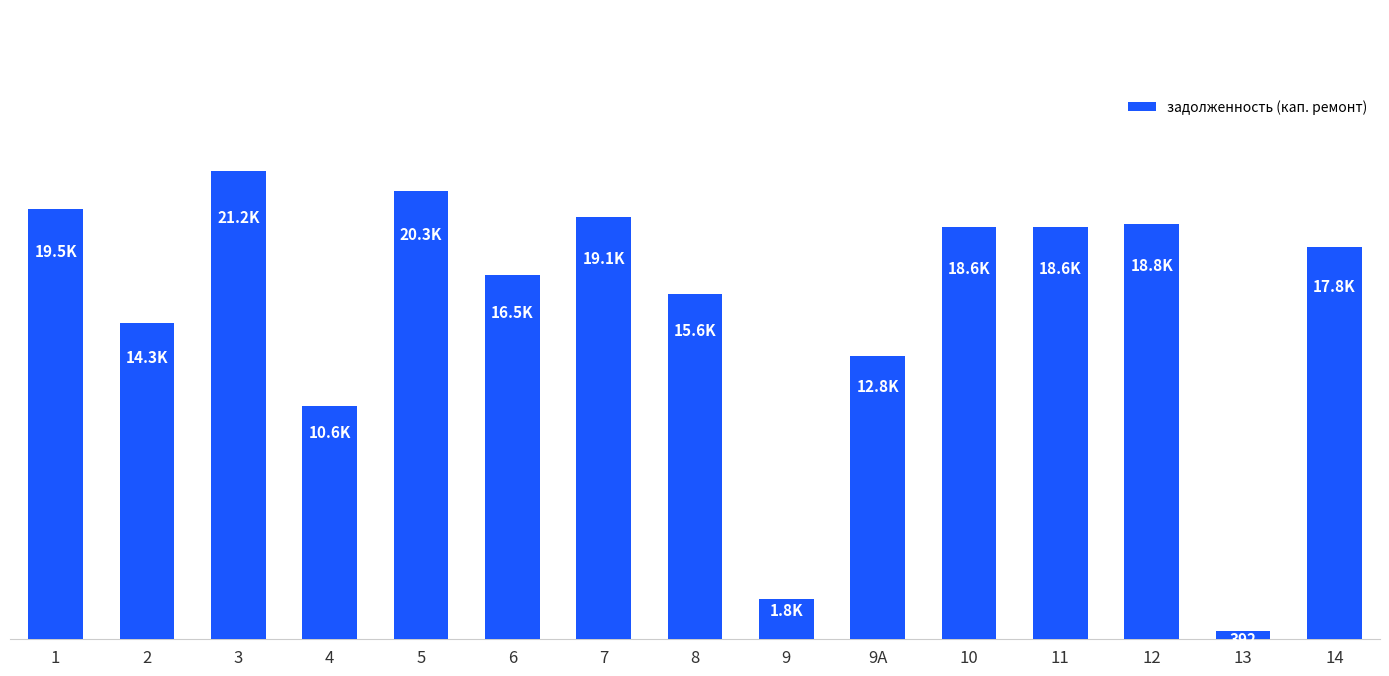

Reading left to right, list all the values displayed in this chart.

1=19483.9	2=14297.2	3=21186.0	4=10570.5	5=20312.9	6=16491.4	7=19136.6	8=15618.0	9=1829.5	9А=12840.0	10=18643.7	11=18643.7	12=18797.8	13=392.2	14=17755.7